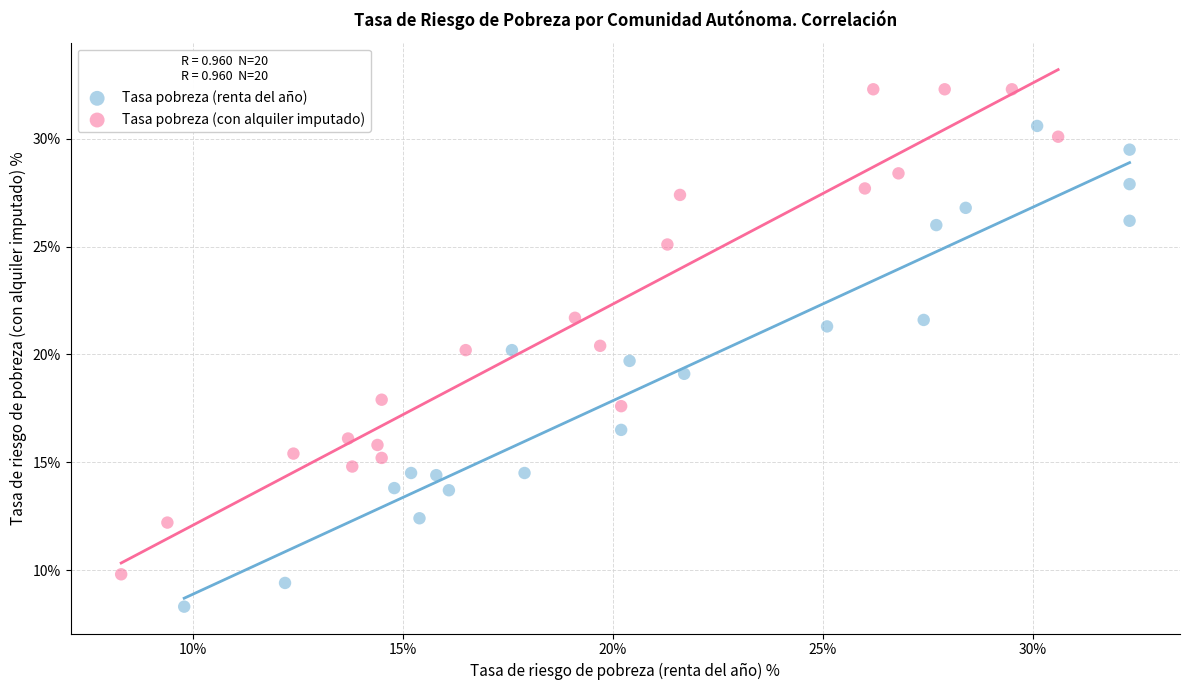

Which series reaches the minimum Y coordinate?

Tasa pobreza (renta del año)